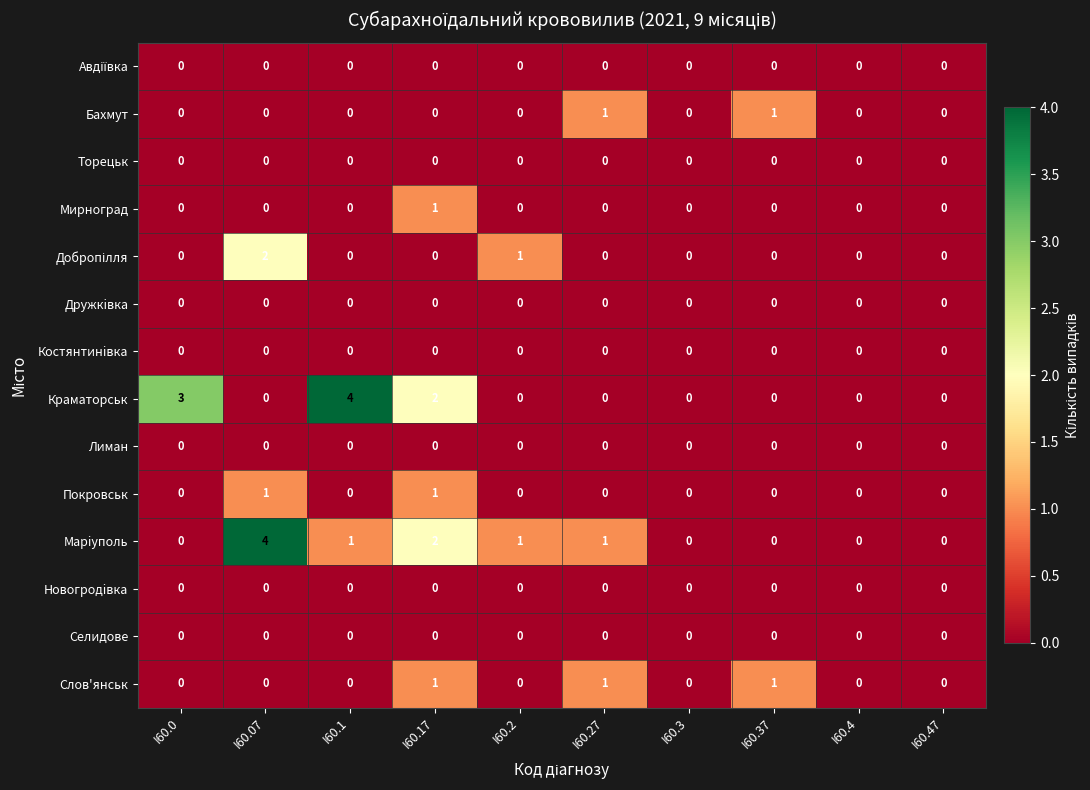

What is the difference between the highest and lowest values at I60.07?

4